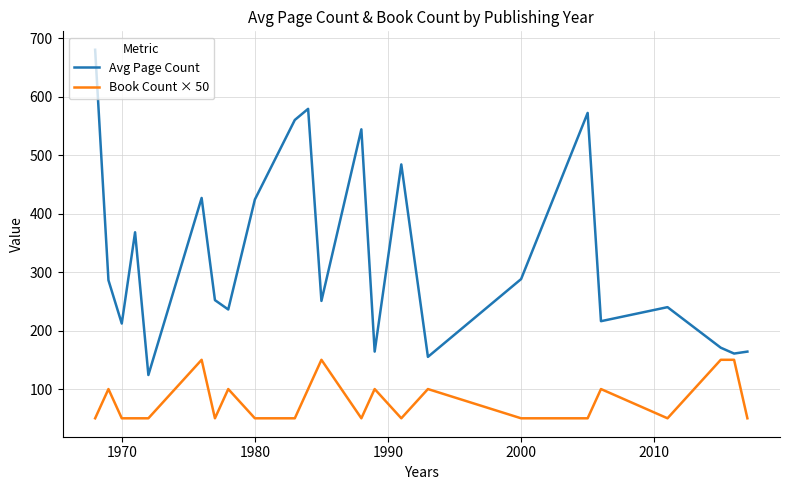

Is this an area chart (filled region under the line)?

No